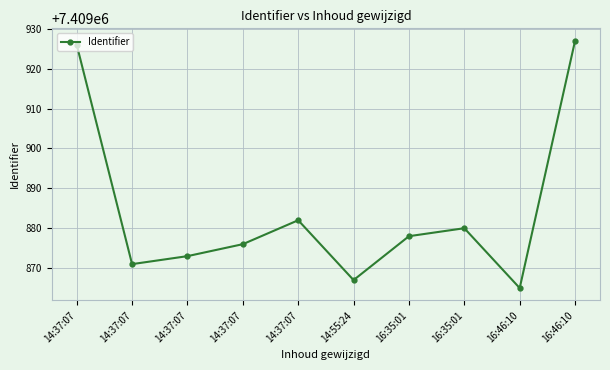

List the labels in order of value, smallest first.

16:46:10, 14:55:24, 14:37:07, 14:37:07, 14:37:07, 16:35:01, 16:35:01, 14:37:07, 14:37:07, 16:46:10